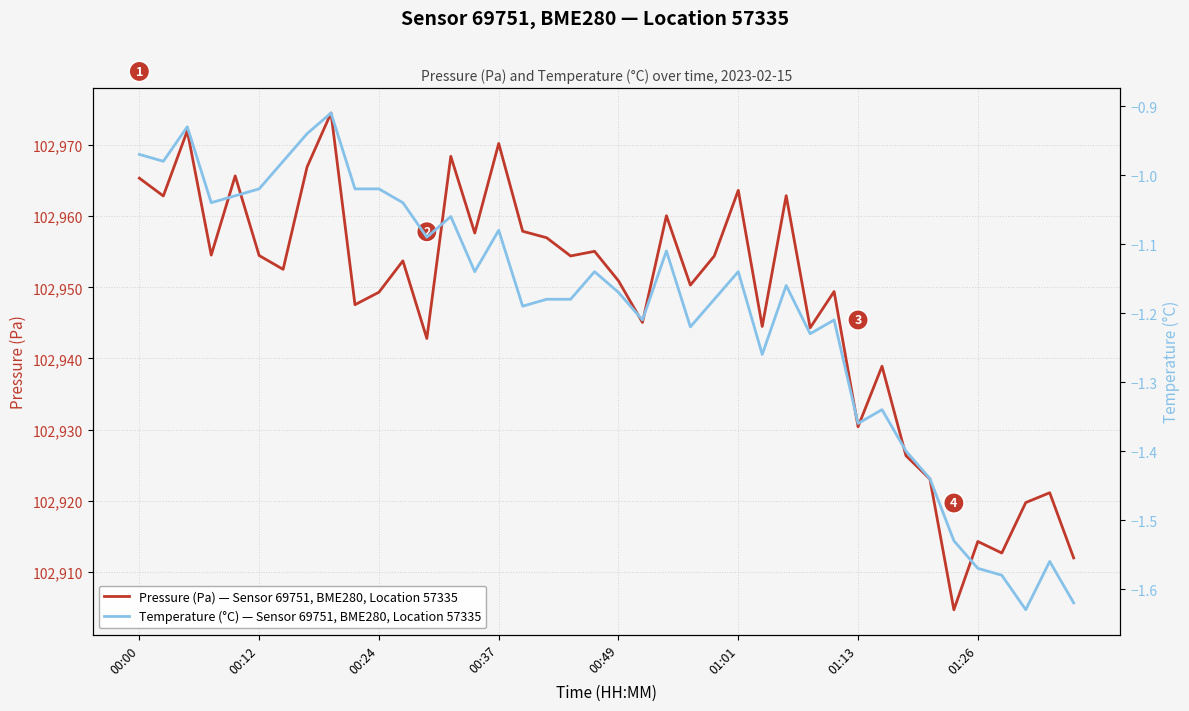

How many data points in Temperature (°C) — Sensor 69751, BME280, Location 57335 are above -1?

6